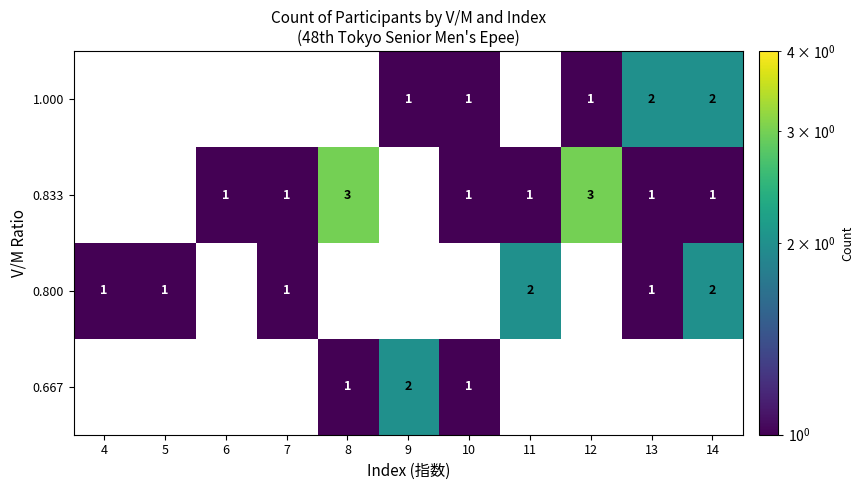

How many series are shown in this chart?

4